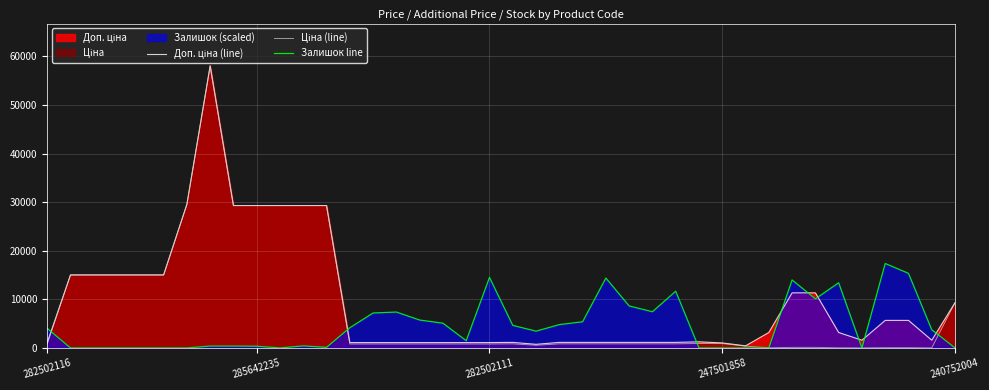

What is the greatest value displayed?

58037.0